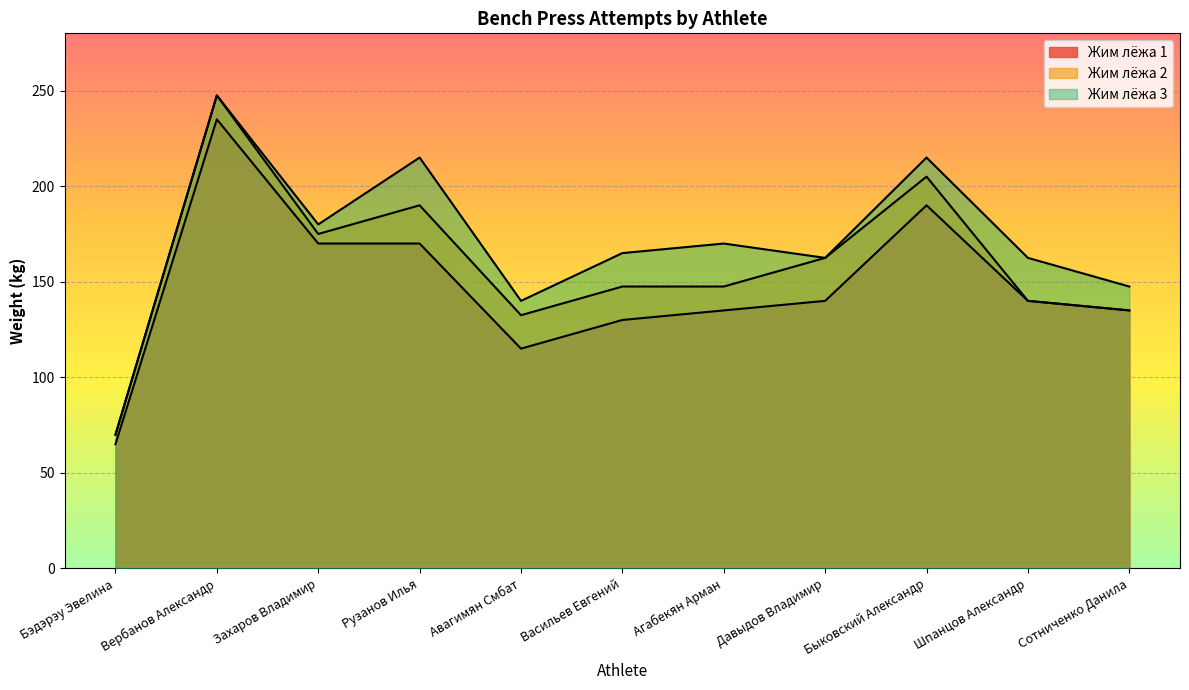

True or false: Жим лёжа 1 and Жим лёжа 2 intersect in this chart.

False